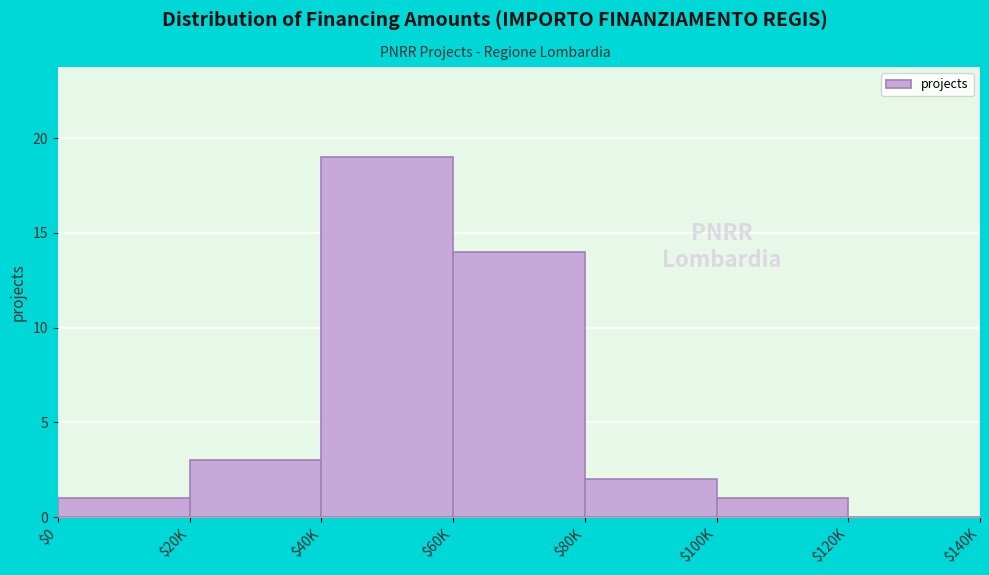

At which category does the chart reach its peak across all series?

$40K